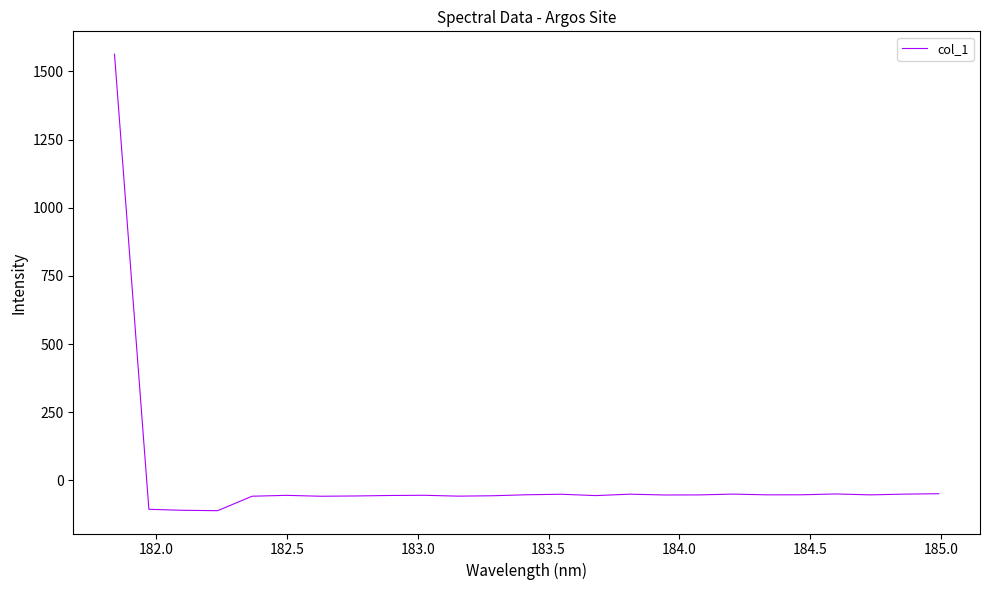

What is the difference between the maximum and minimum values?

1674.2